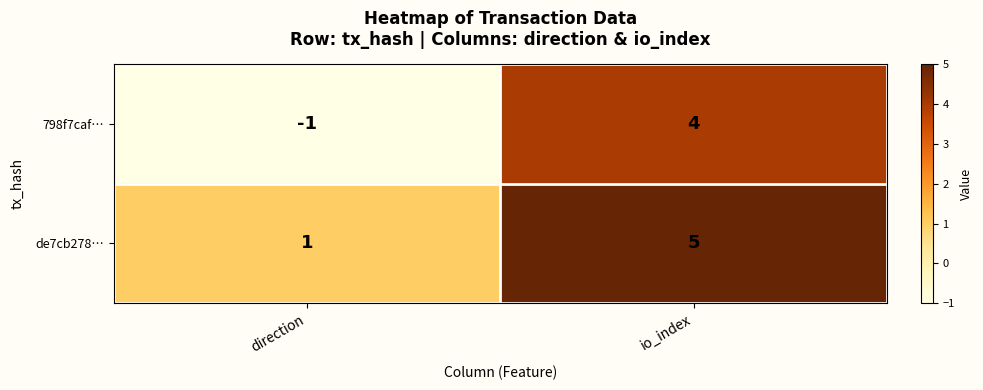

What is the greatest value displayed?

5